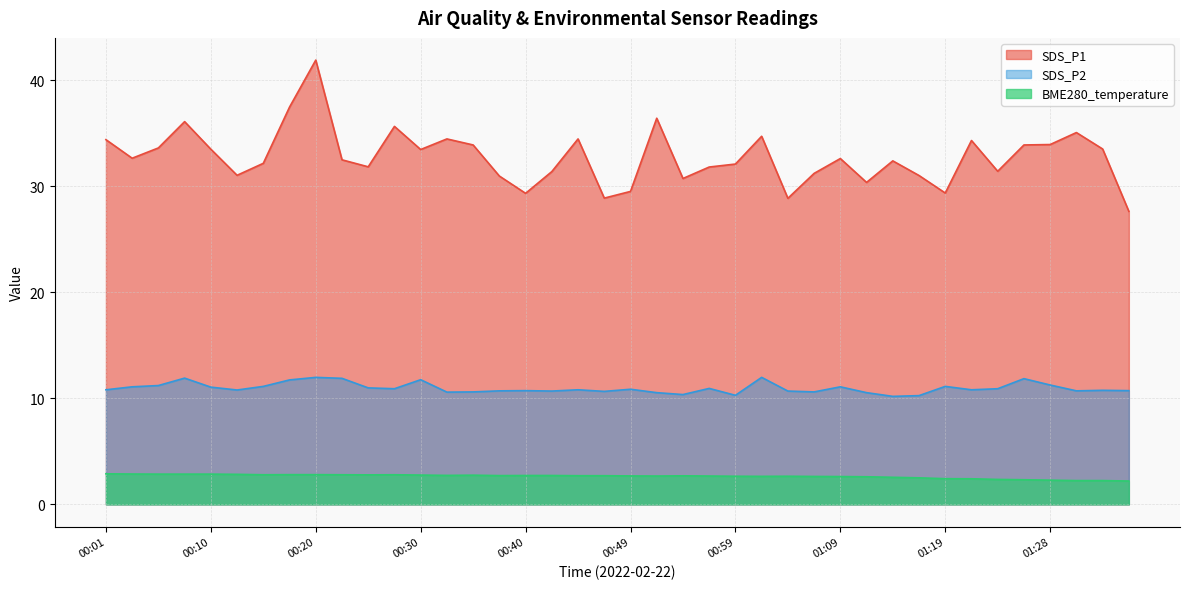

What is the label of the 19th point from the right?

00:52